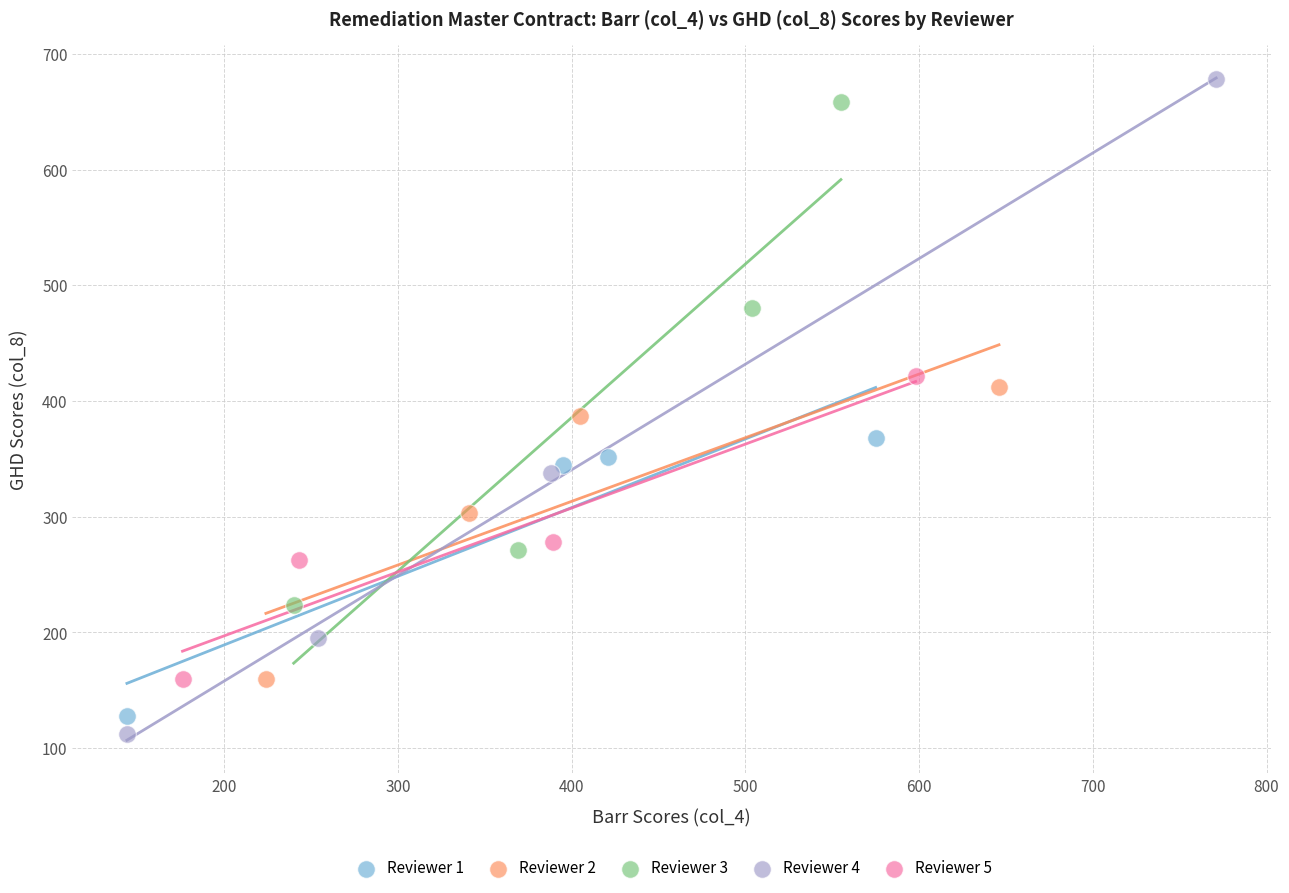

Which series has the largest Y range (max minus min)?

Reviewer 4